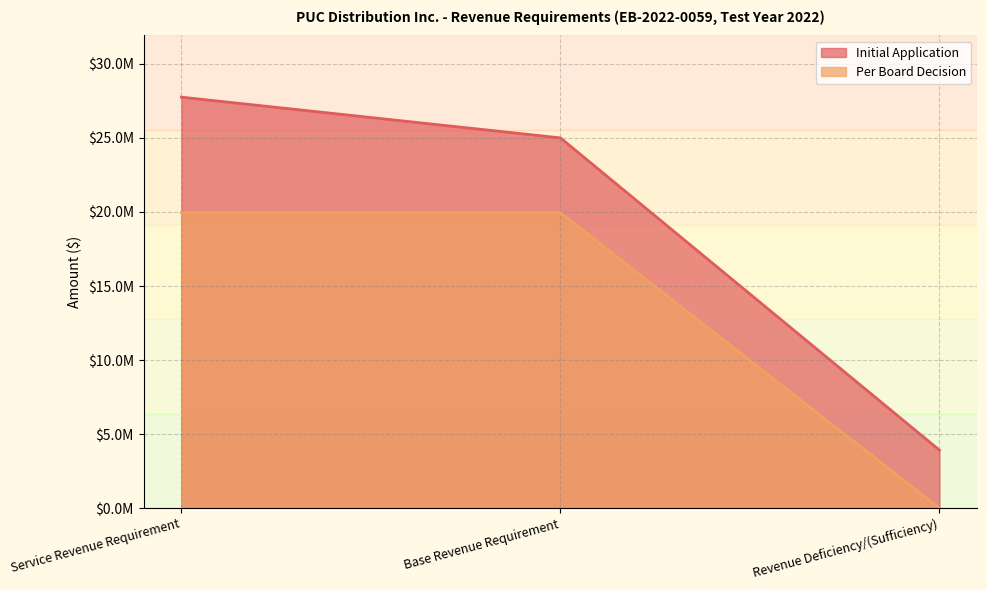

Which category has the highest value in the Initial Application series?

Service Revenue Requirement